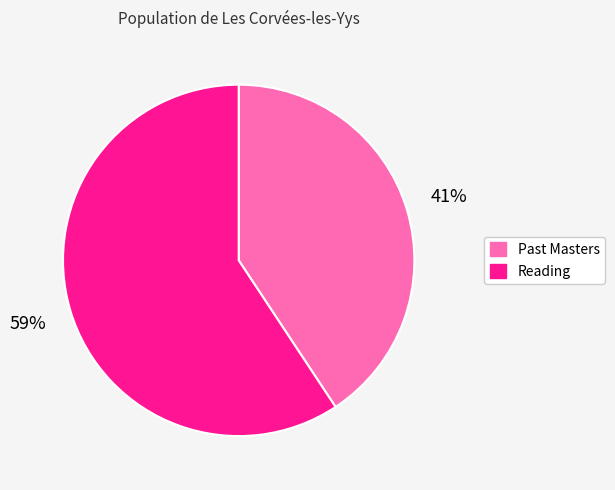

Which has a higher value, Past Masters or Reading?

Reading